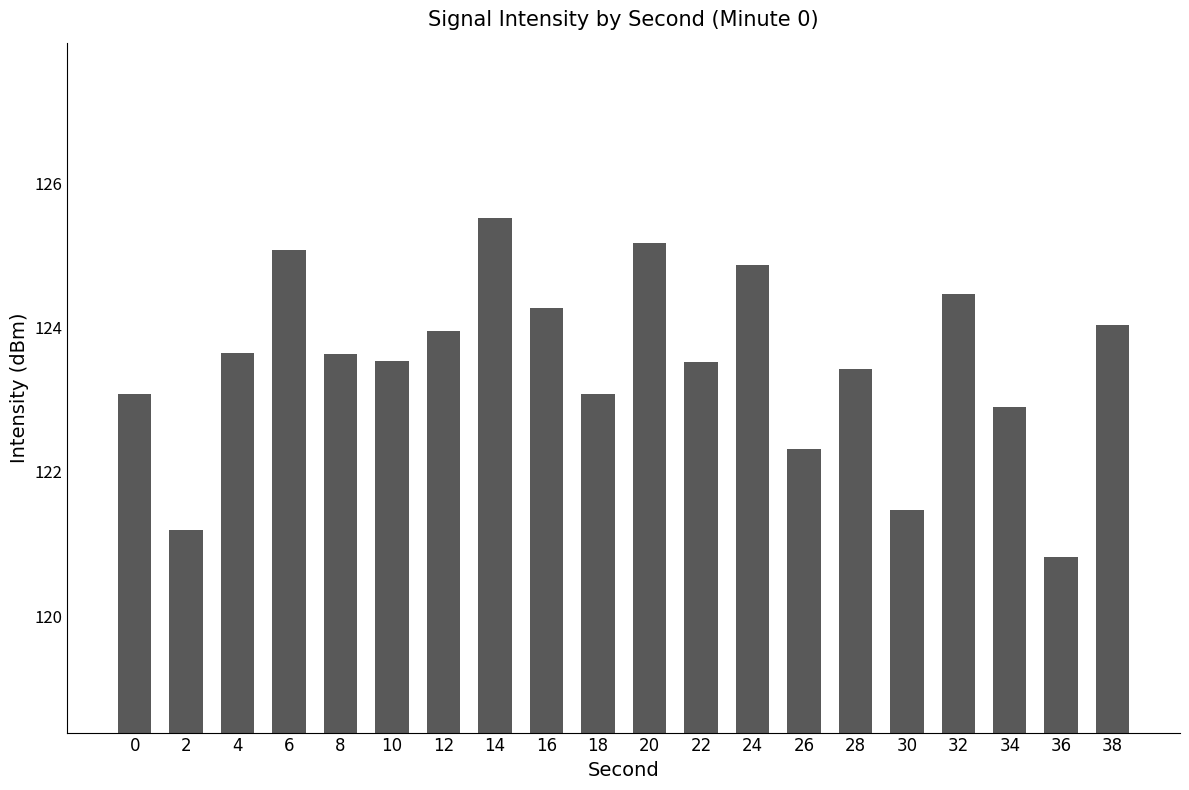

What is the value of the 19th bar from the left?

120.8